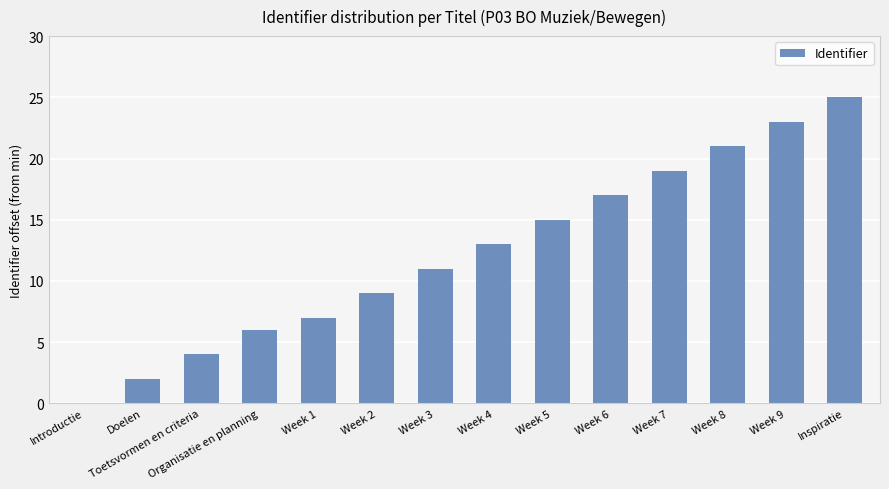

The value at Organisatie en planning is 9. True or false?

False